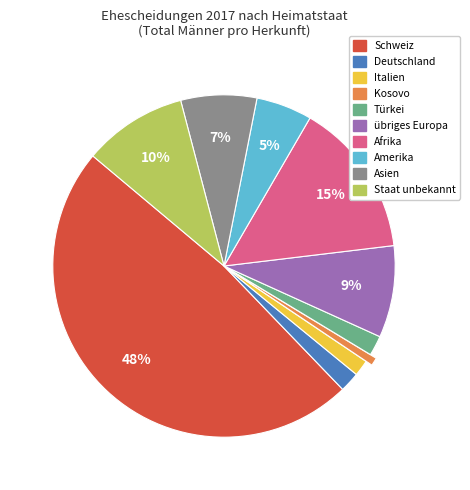

True or false: Italien accounts for 2% of the total.

True